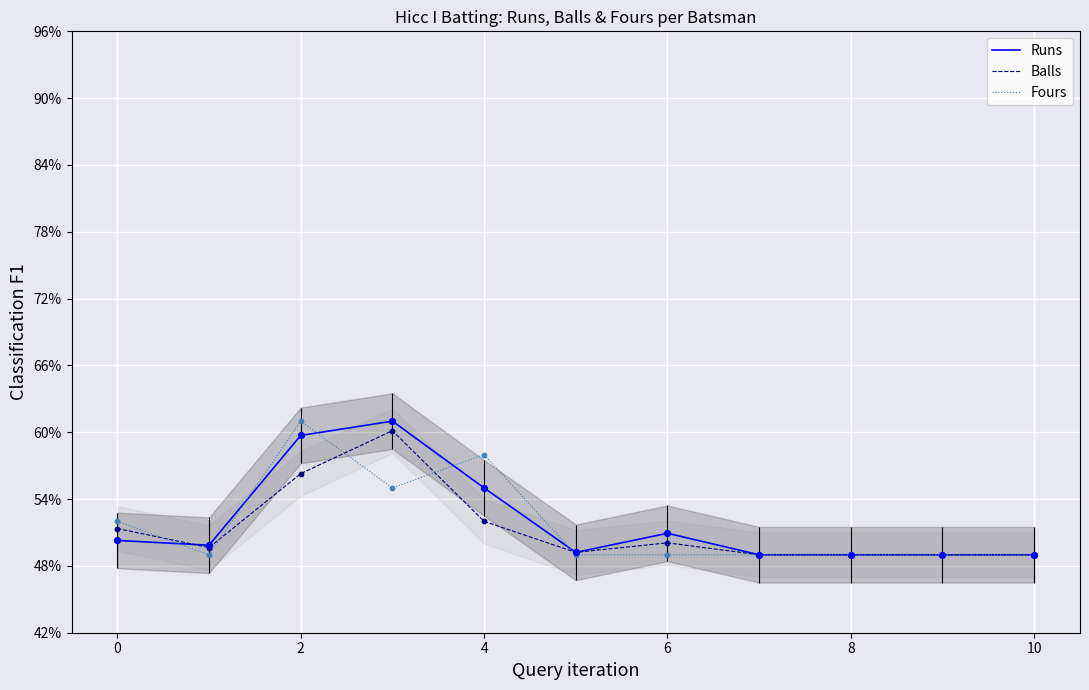

Which series reaches the maximum Y coordinate?

Runs